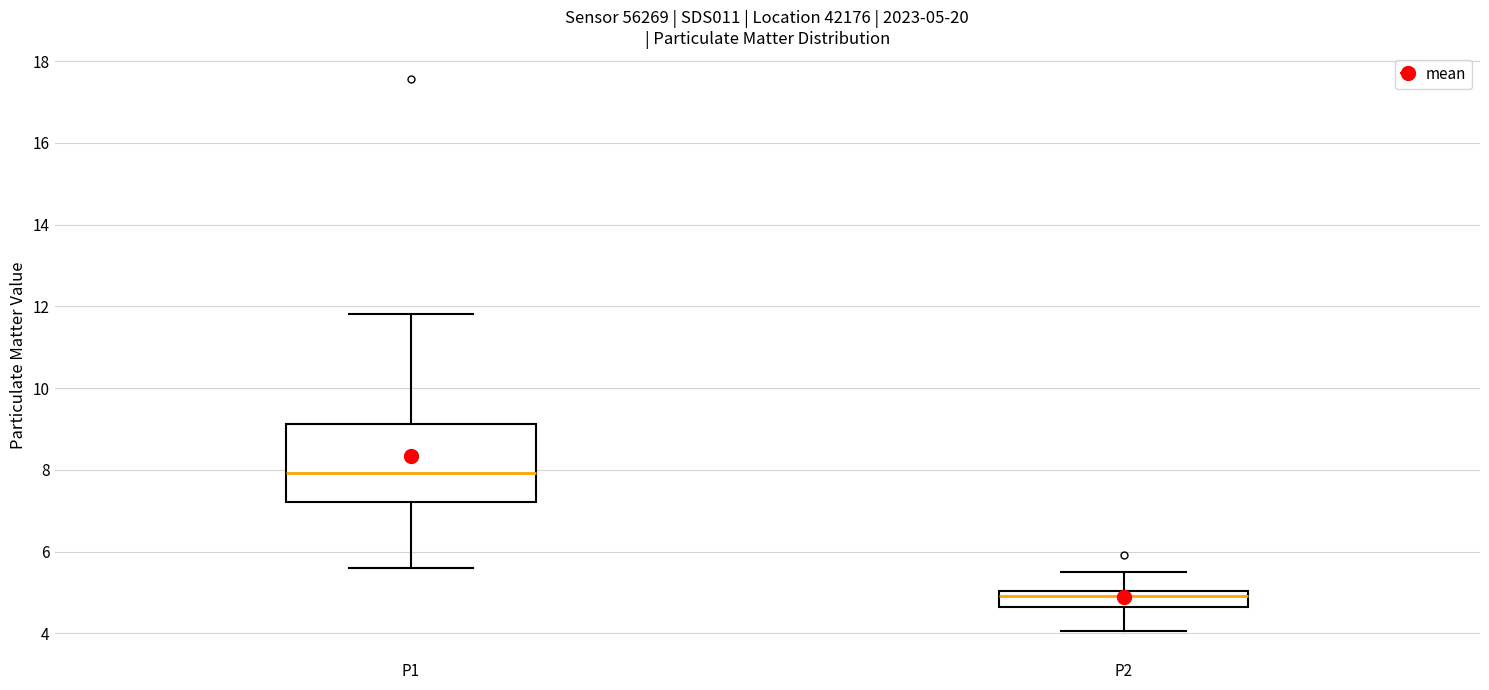

Comparing the boxes themselves (not the whiskers), which one is the tallest?

P1